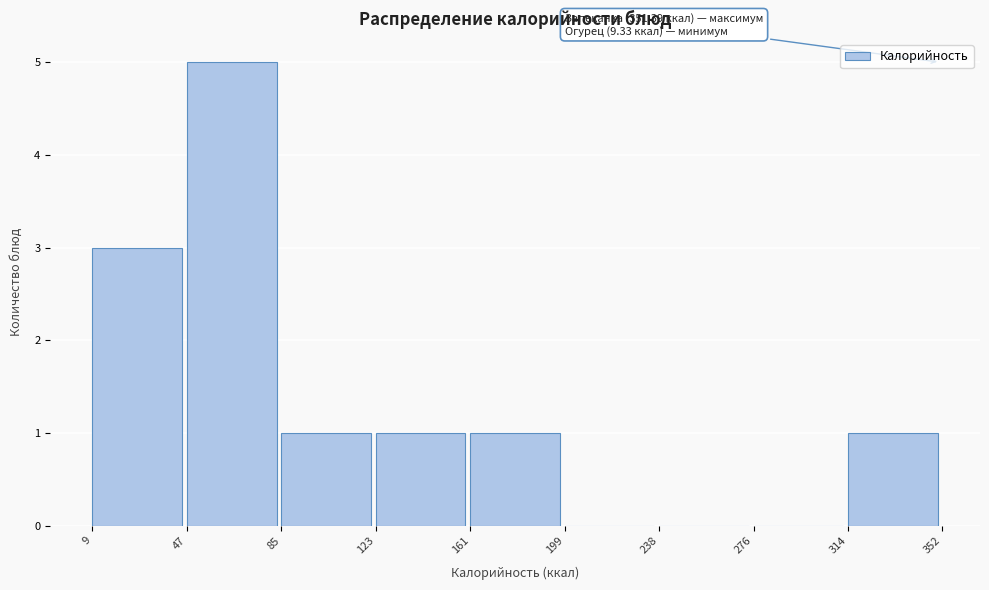

Which range on the x-axis has the tallest bar?

47 to 85